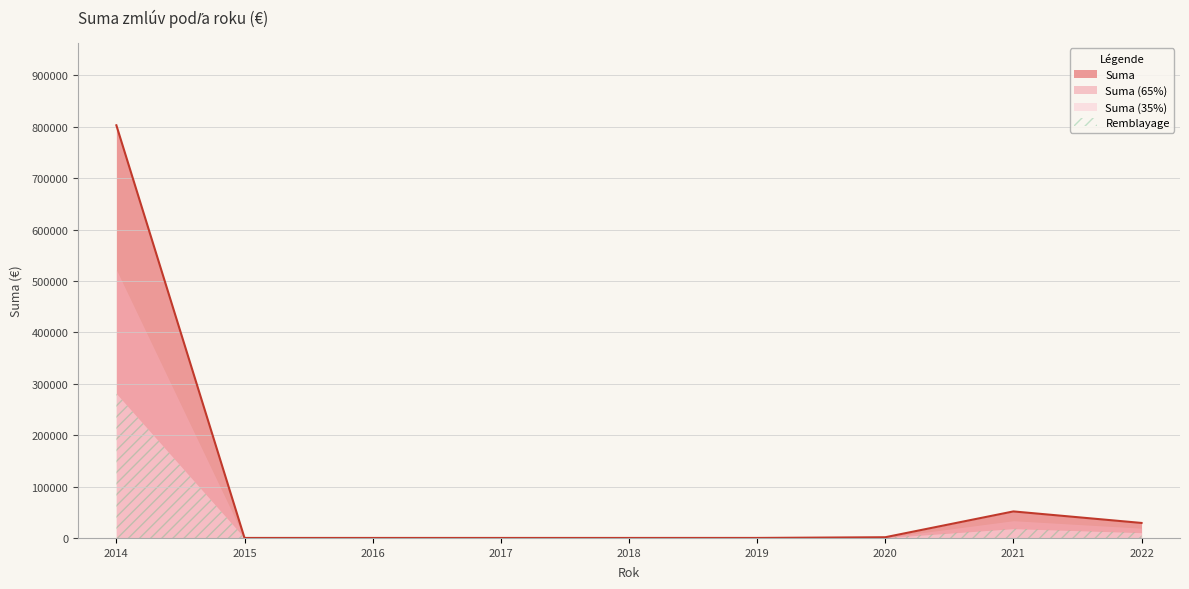

At which category does the data reach its first local peak?

2021